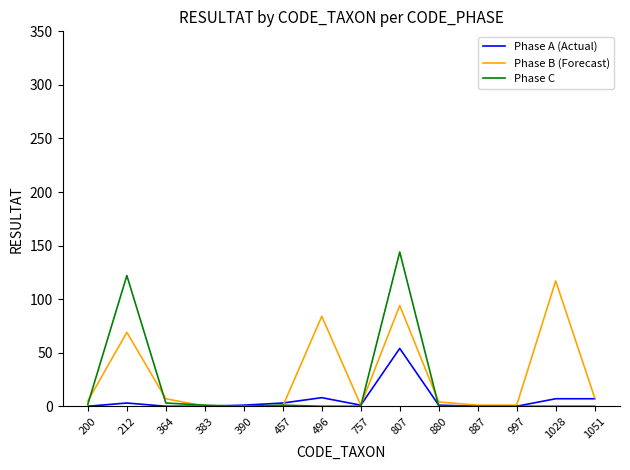

What is the highest value of the Phase C series?

144